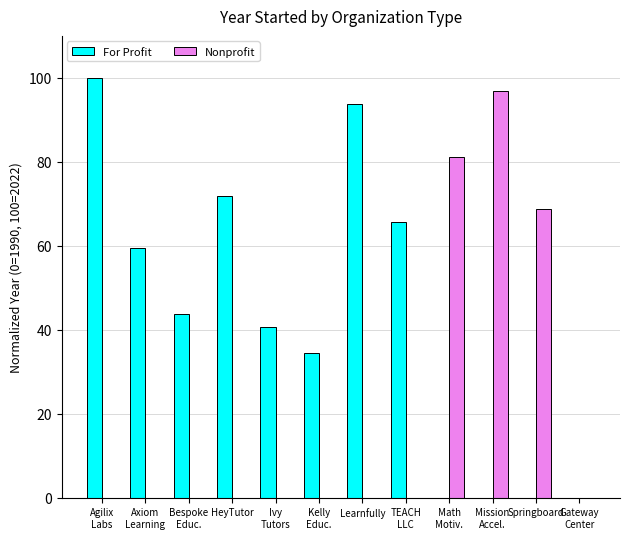

Reading left to right, what are all the values shown in this chart?

For Profit: 100.0	59.4	43.8	71.9	40.6	34.4	93.8	65.6	0.0	0.0	0.0	0.0
Nonprofit: 0.0	0.0	0.0	0.0	0.0	0.0	0.0	0.0	81.2	96.9	68.8	0.0